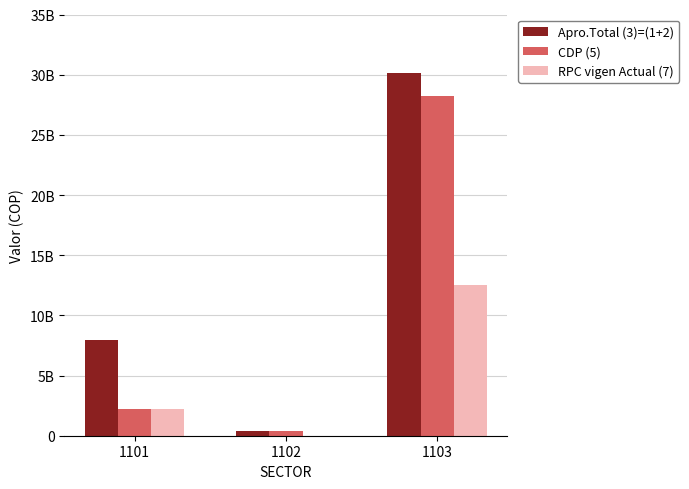

What is the sum of all CDP (5) values?

30828521688